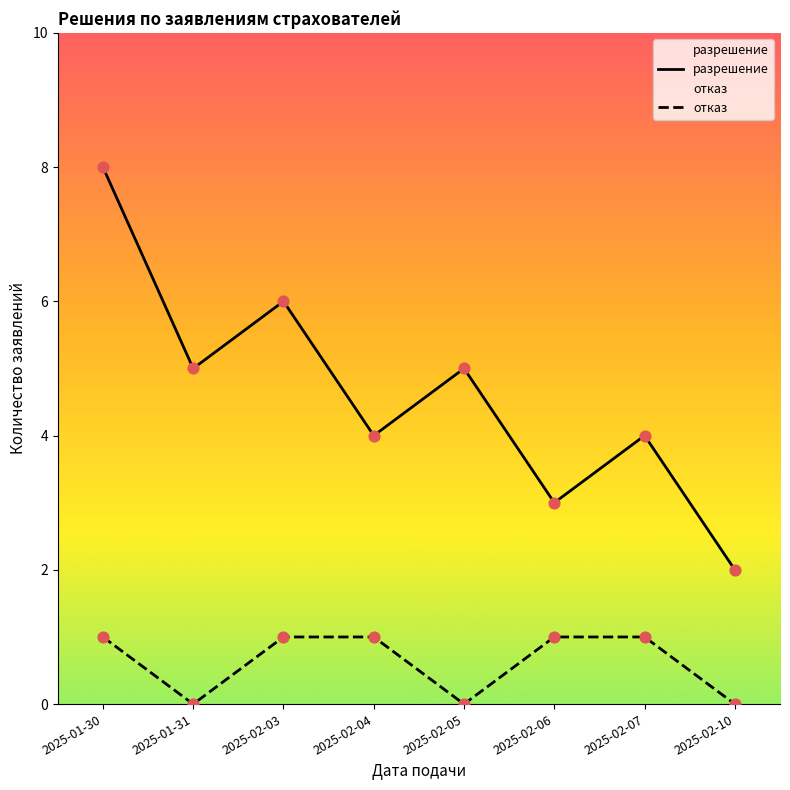

What are all the series names shown in the legend?

разрешение, отказ